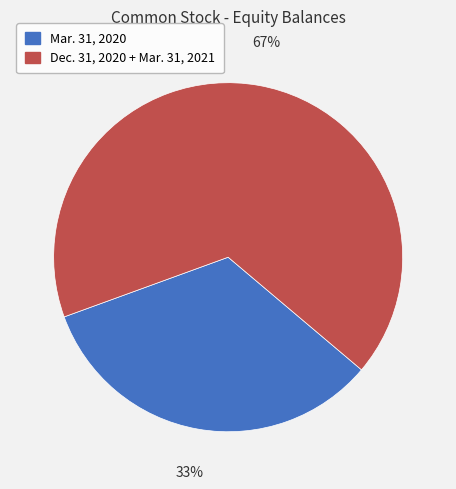

How many segments does this pie chart have?

2